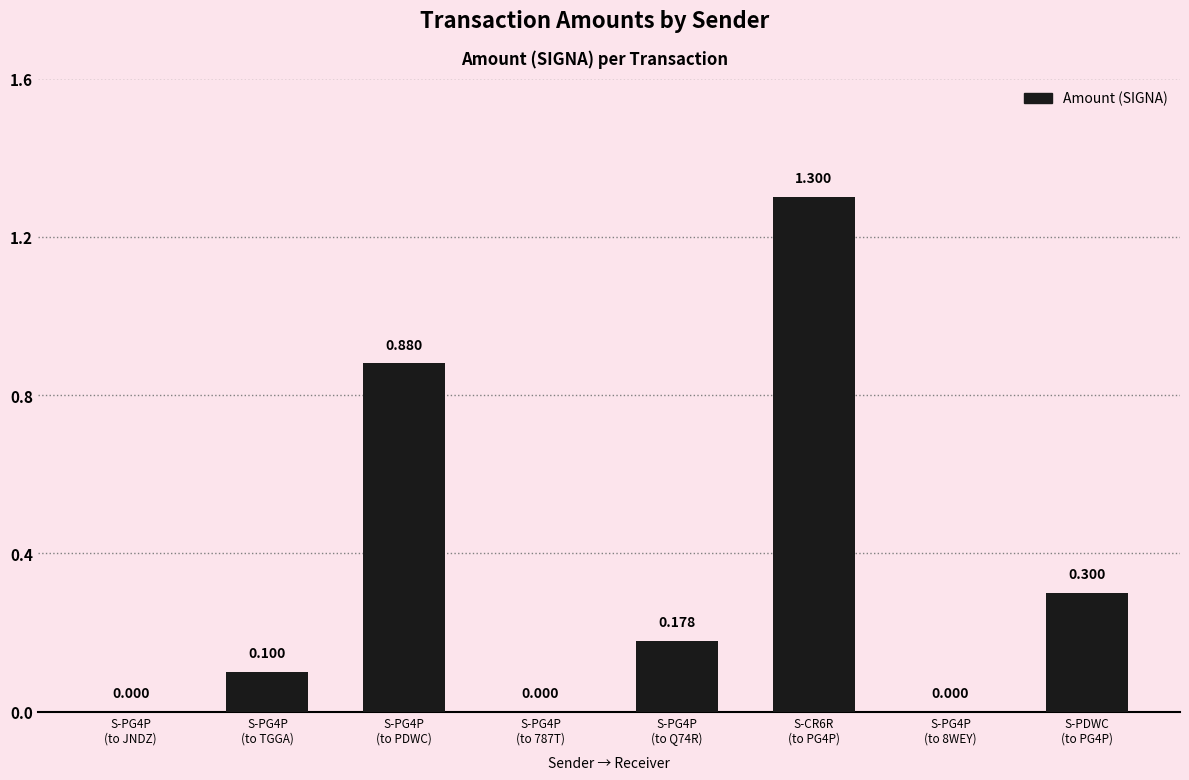

What value does the data have at S-PG4P
(to Q74R)?

0.2